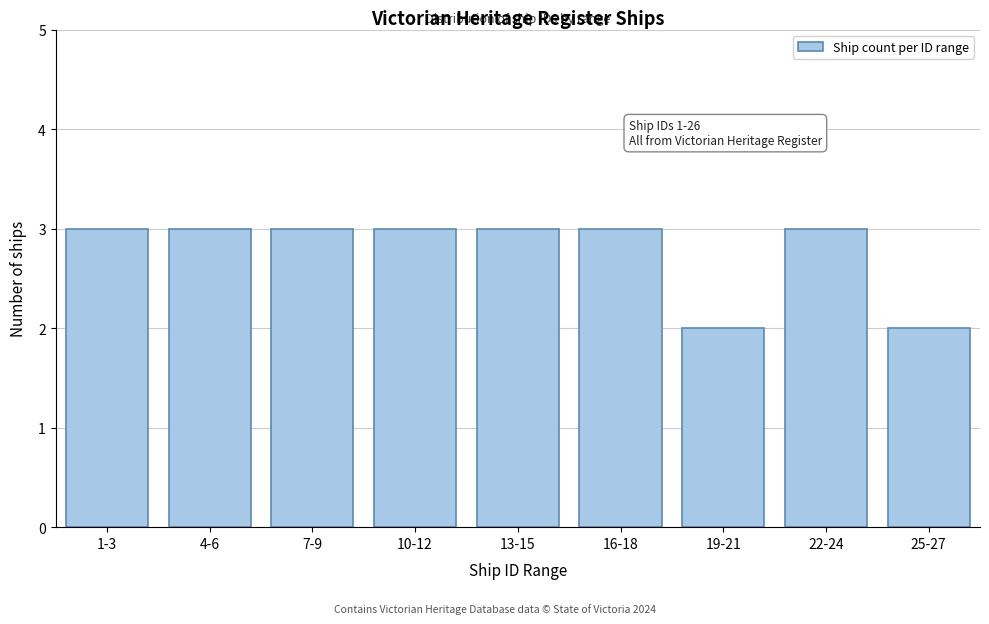

Reading right to left, transcribe all the data shown in this chart.

2	3	2	3	3	3	3	3	3